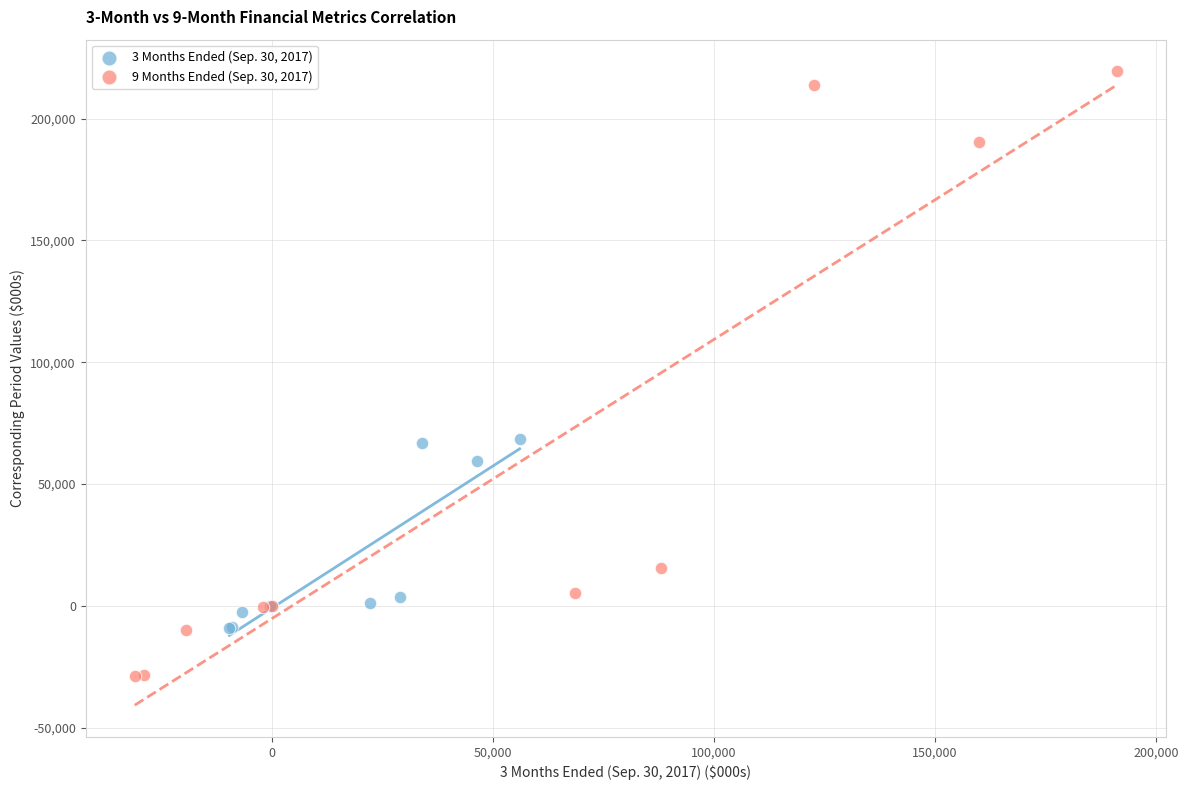

Which series has the largest Y range (max minus min)?

9 Months Ended (Sep. 30, 2017)